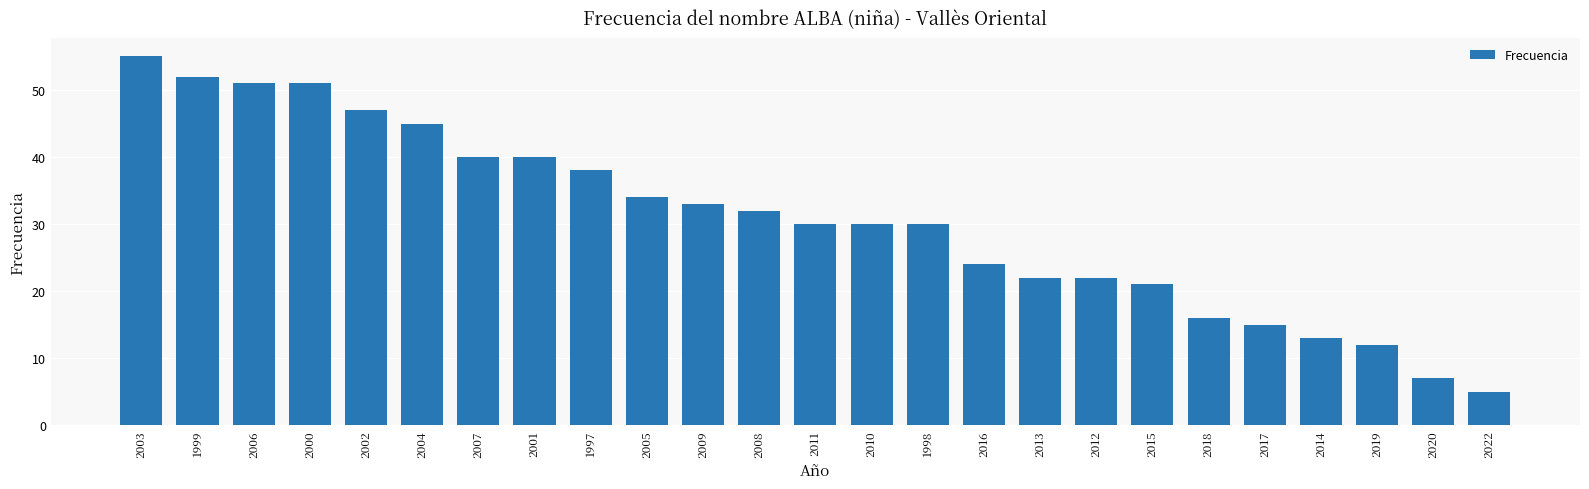

What position from the right is 2008?

14